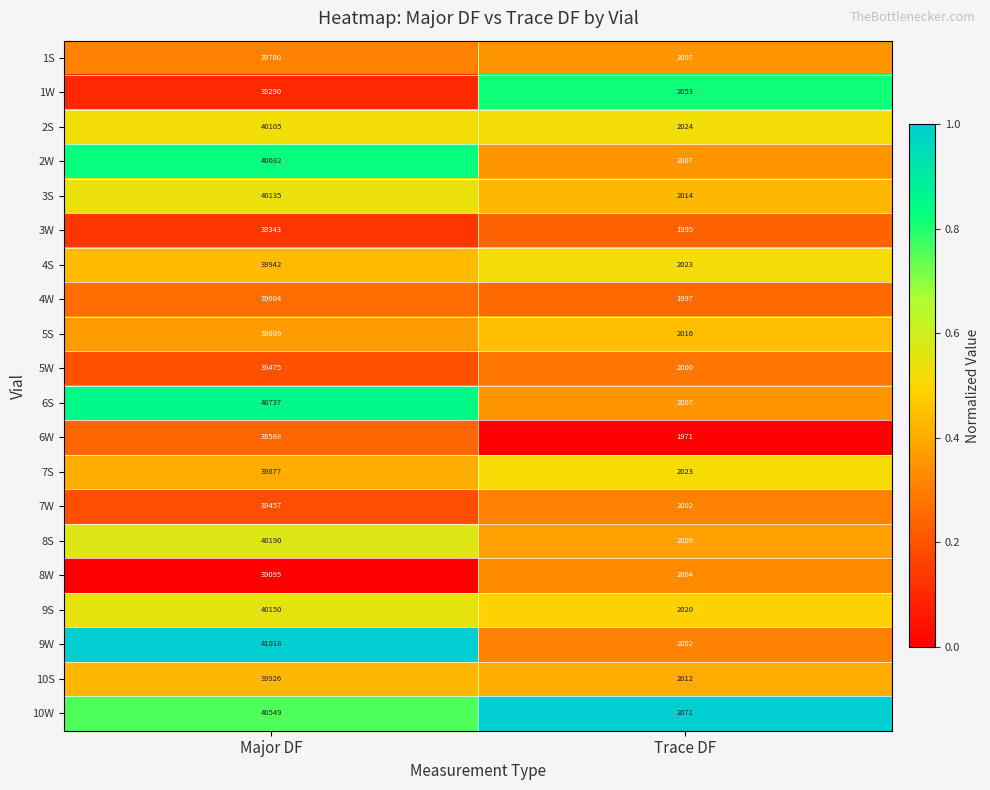

Which series has the widest spread of values?

9W